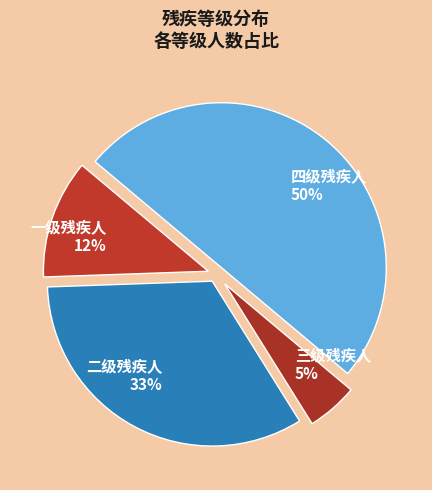

Which category has the biggest portion of the pie?

四级残疾人